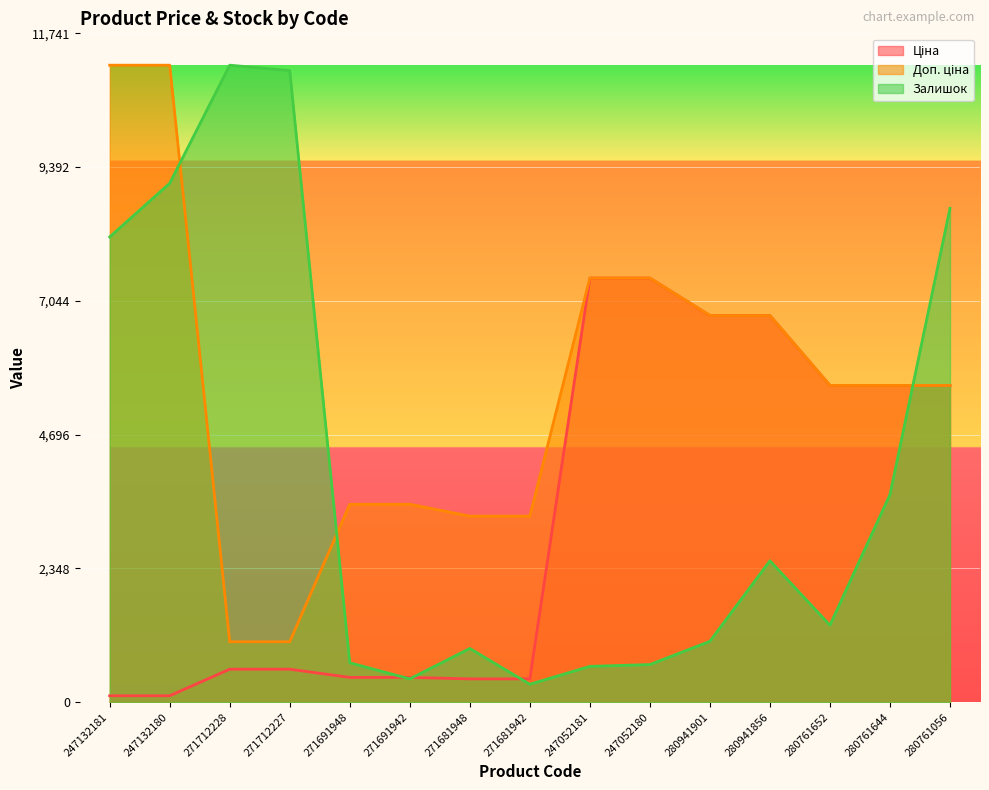

The value of Доп. ціна at 271691942 is 3474.1. True or false?

True